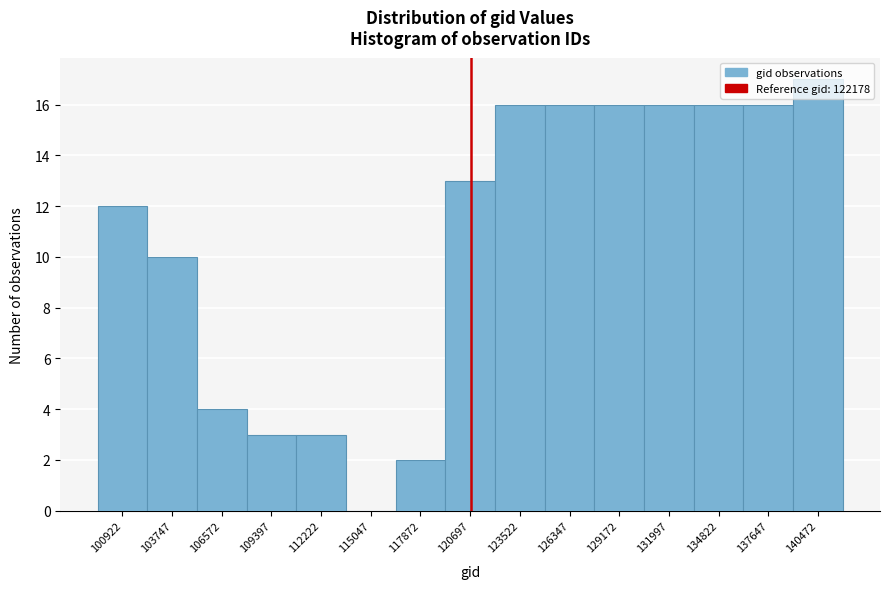

What is the ratio of the value at 140472 to the value at 129172?

1.1